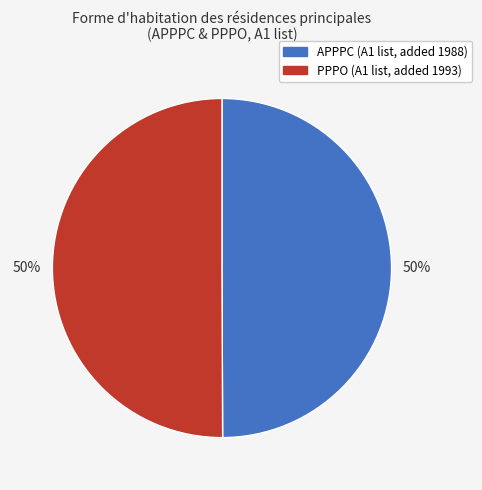

Do PPPO and APPPC together represent more than half of the pie?

Yes